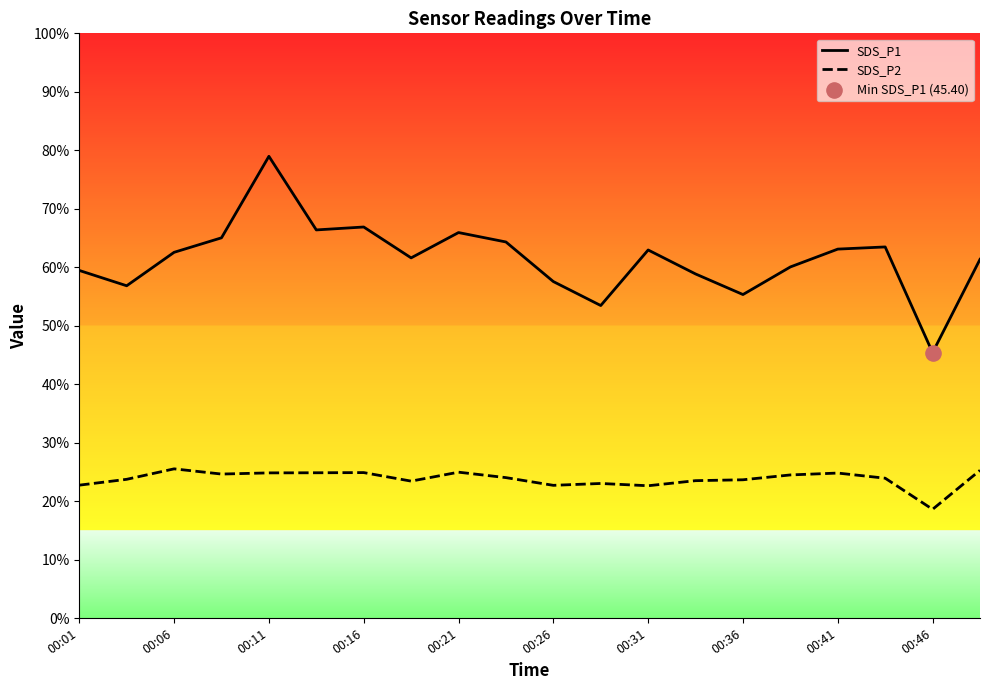

True or false: SDS_P1 and SDS_P2 cross at least once.

False